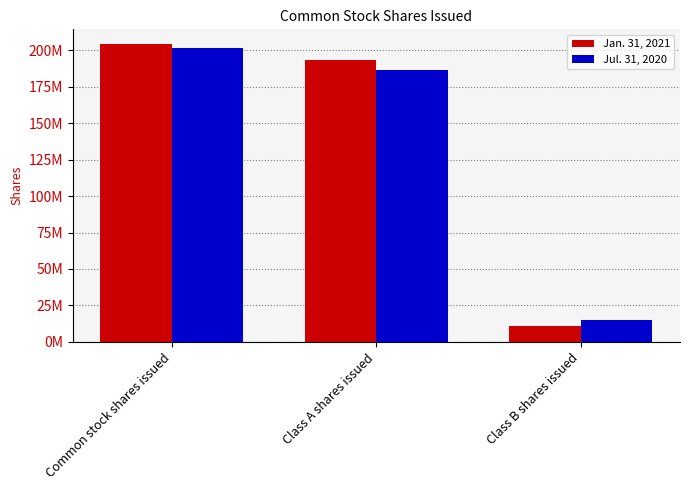

What are all the series names shown in the legend?

Jan. 31, 2021, Jul. 31, 2020